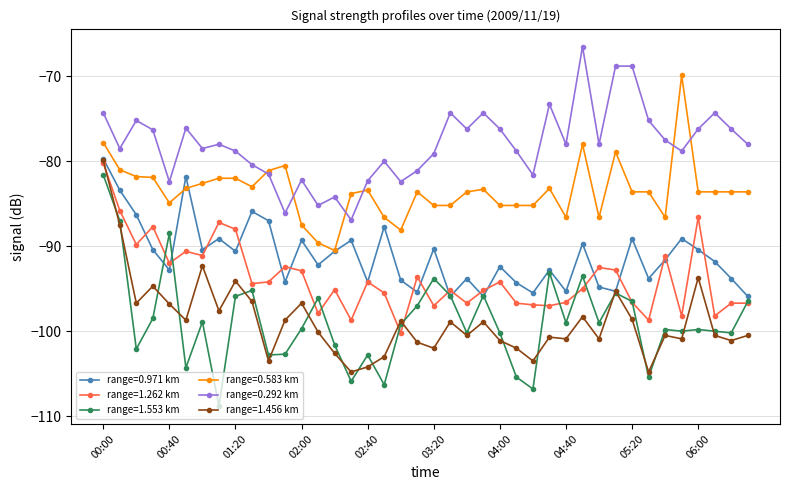

True or false: range=1.456 km and range=0.583 km intersect in this chart.

False